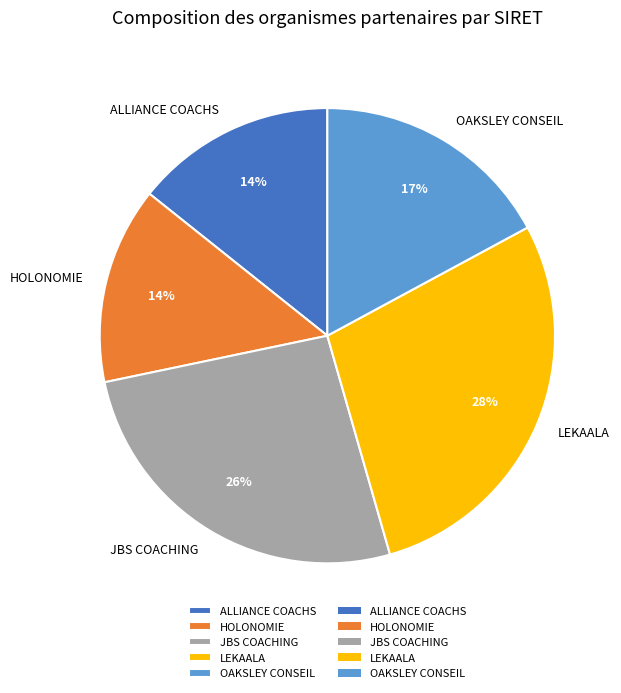

Which has a higher value, OAKSLEY CONSEIL or LEKAALA?

LEKAALA